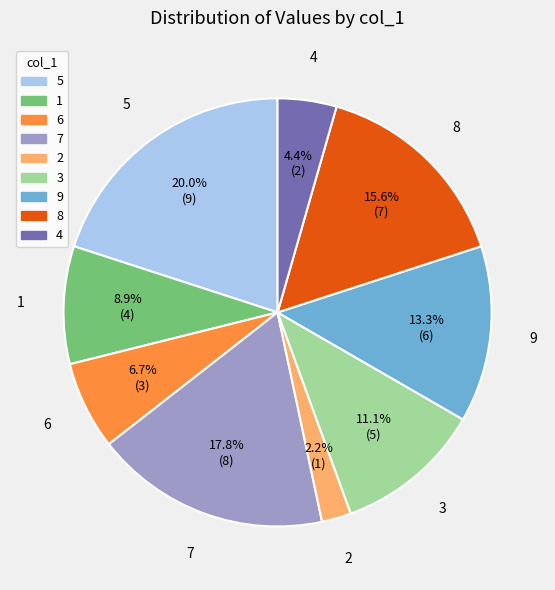

Between 5 and 4, which is larger?

5